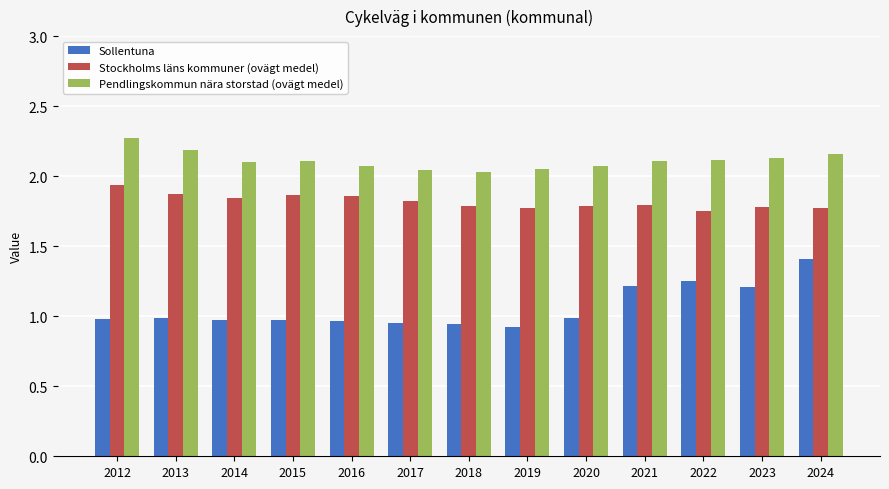

Rank the series by their average value, from highest to lowest.

Pendlingskommun nära storstad (ovägt medel), Stockholms läns kommuner (ovägt medel), Sollentuna